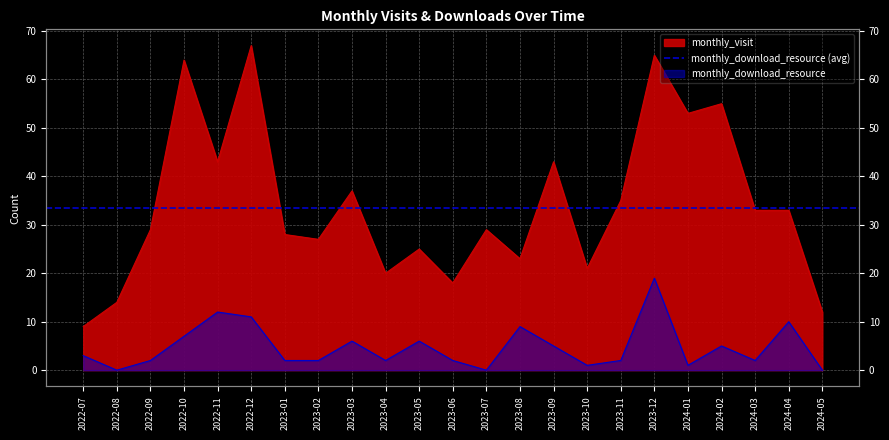

Reading left to right, list all the values displayed in this chart.

monthly_visit: 9	14	29	64	43	67	28	27	37	20	25	18	29	23	43	21	35	65	53	55	33	33	12
monthly_download_resource: 3	0	2	7	12	11	2	2	6	2	6	2	0	9	5	1	2	19	1	5	2	10	0